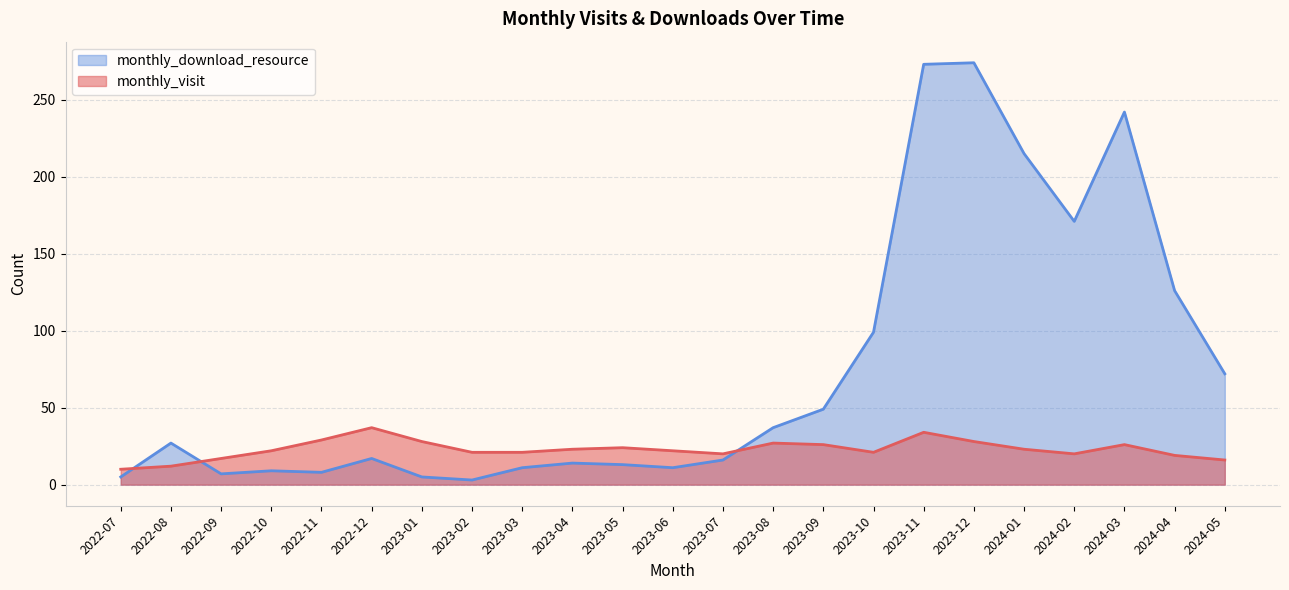

What is the spread (max minus min) of values at 2024-05?

56